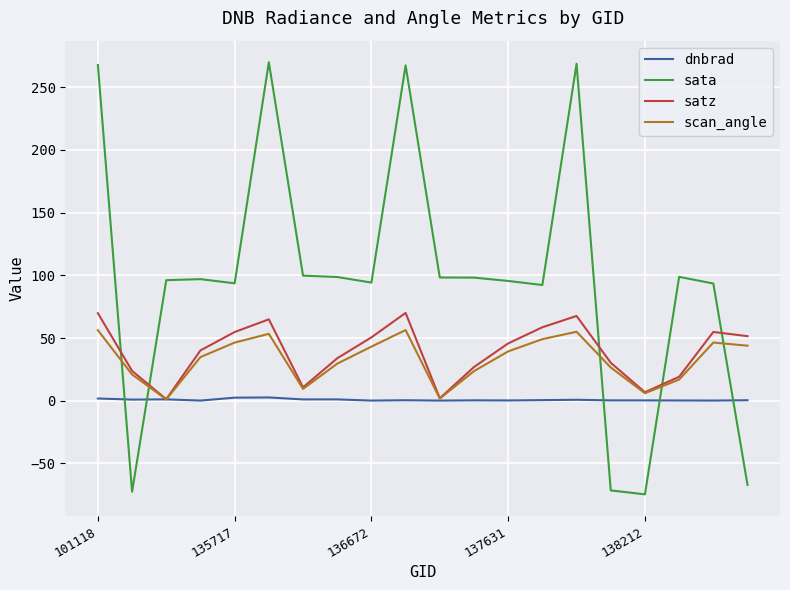

Which series has the largest total across all categories?

sata